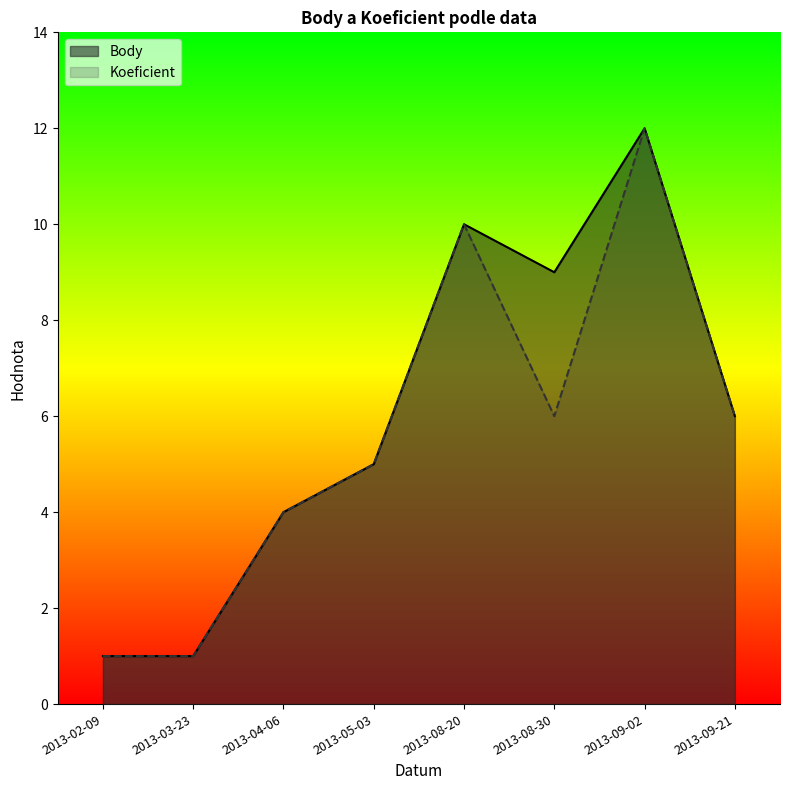

The Koeficient series shows 6 at 2013-09-21. True or false?

True